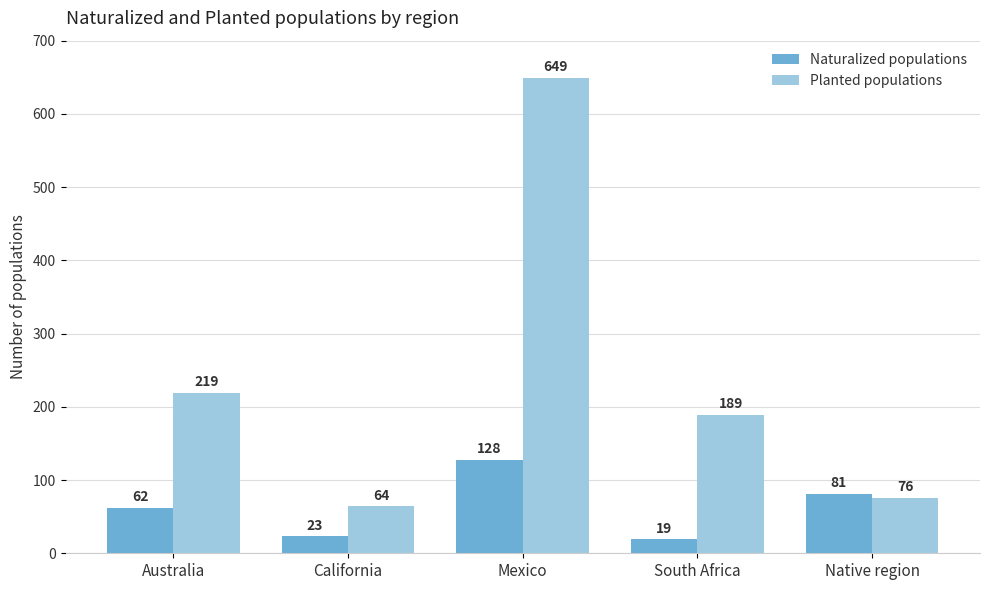

Where is Naturalized populations nearest to the value 73?

Native region